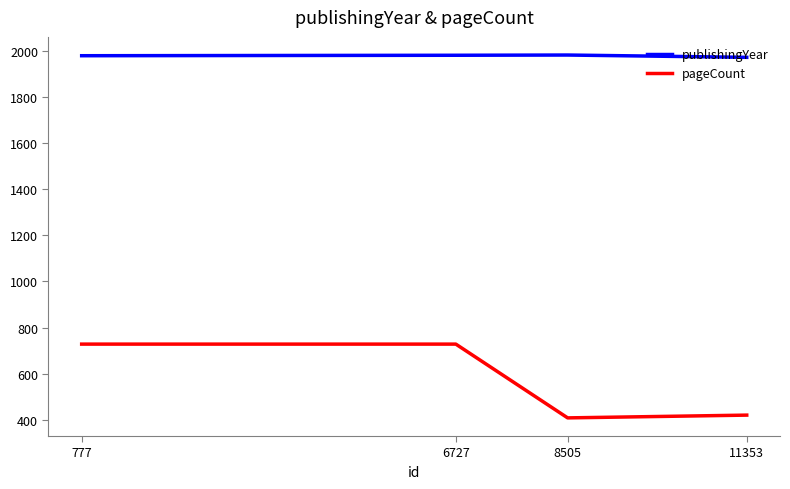

What is the greatest value displayed?

1982